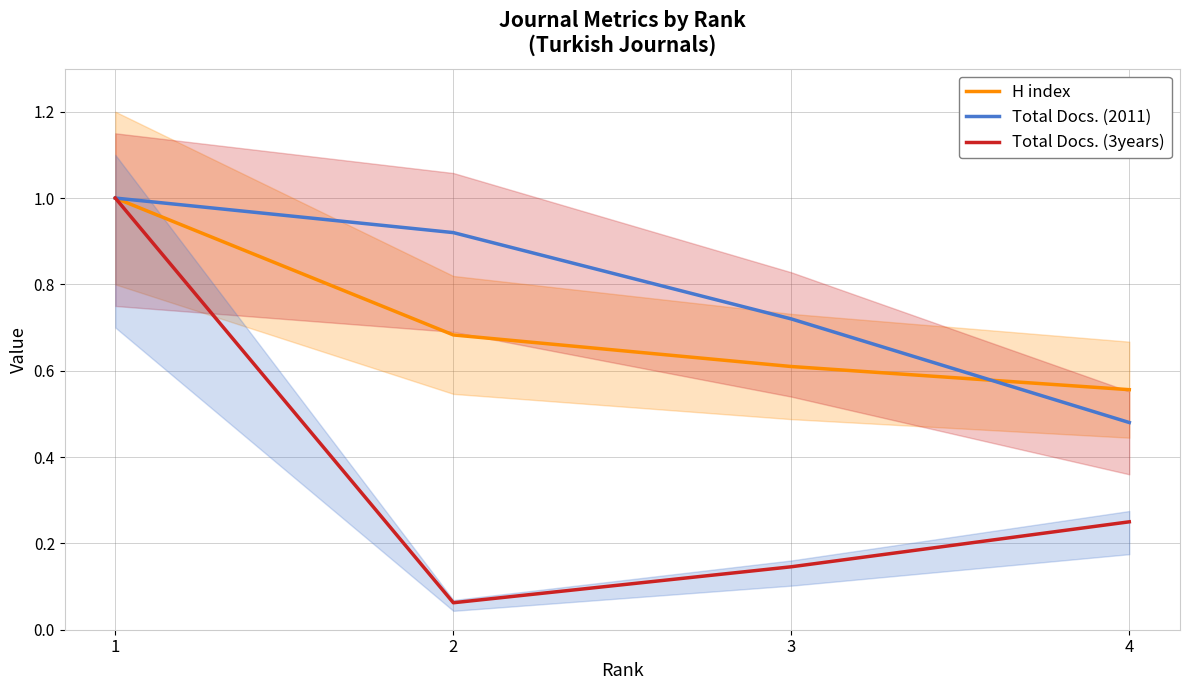

What is the total value across all series at 2?

1.7